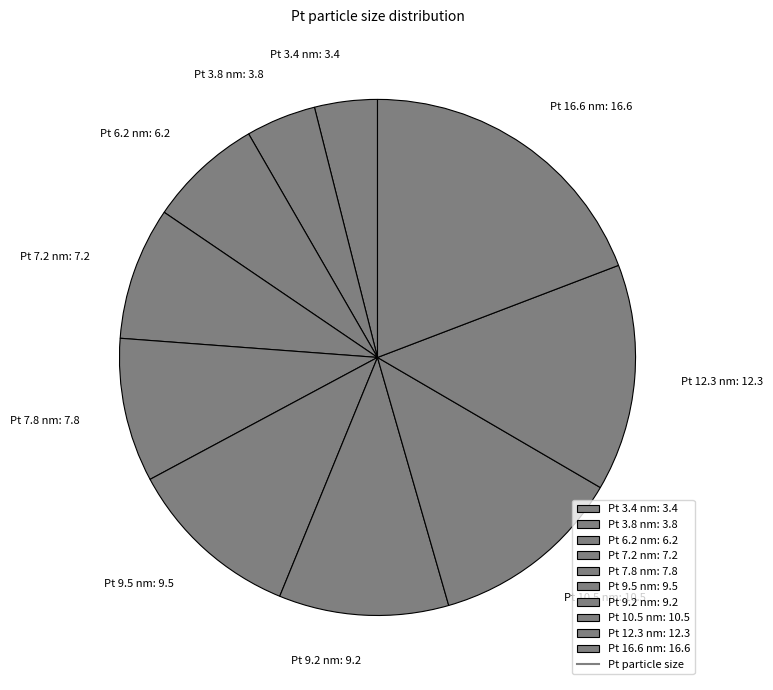

The Pt 3.8 nm: 3.8 slice represents 4% of the pie. True or false?

True